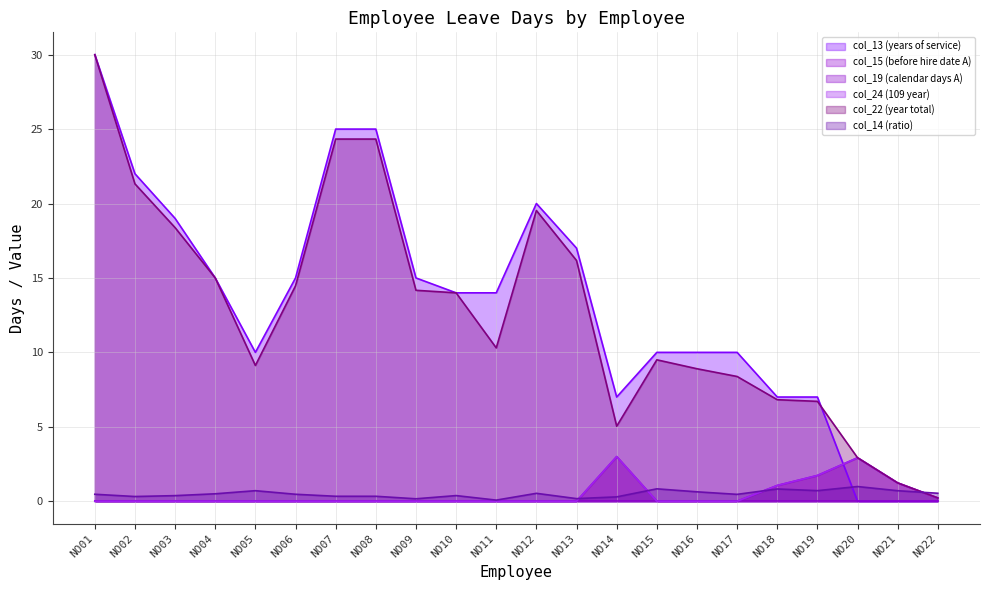

Does the chart display data point markers on the line(s)?

No